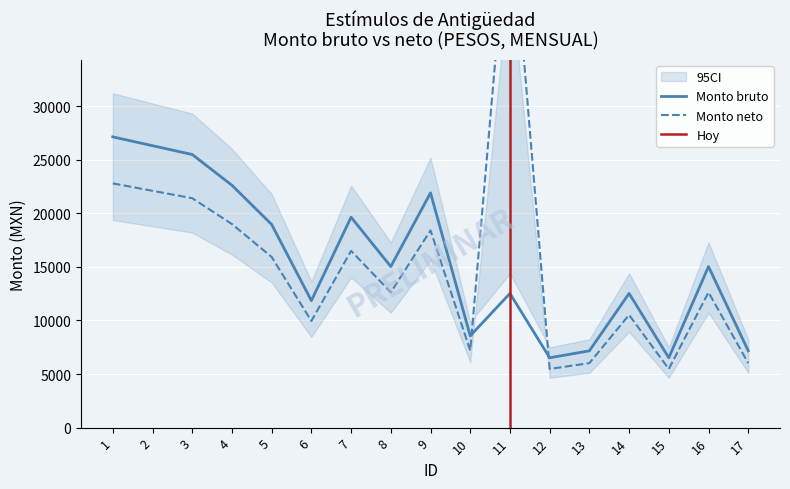

True or false: Monto neto has more than 2 interior local peaks.

True